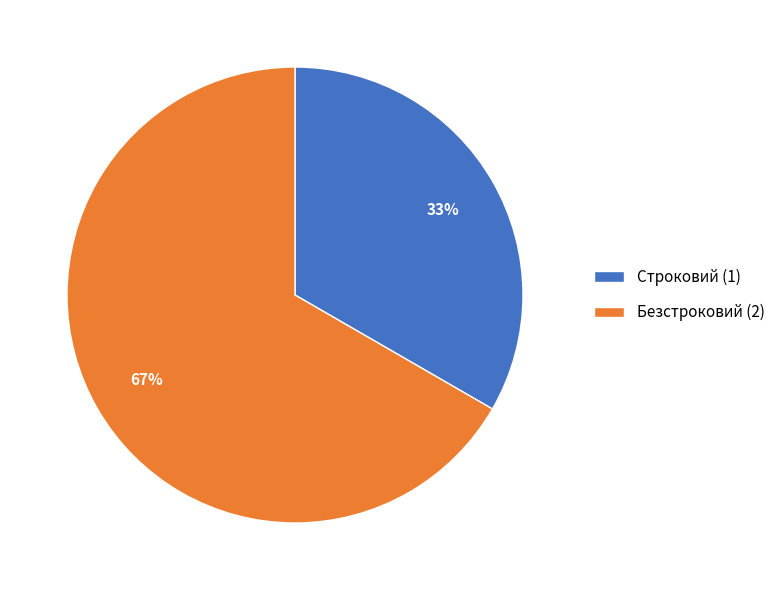

Which has a higher value, Строковий (1) or Безстроковий (2)?

Безстроковий (2)